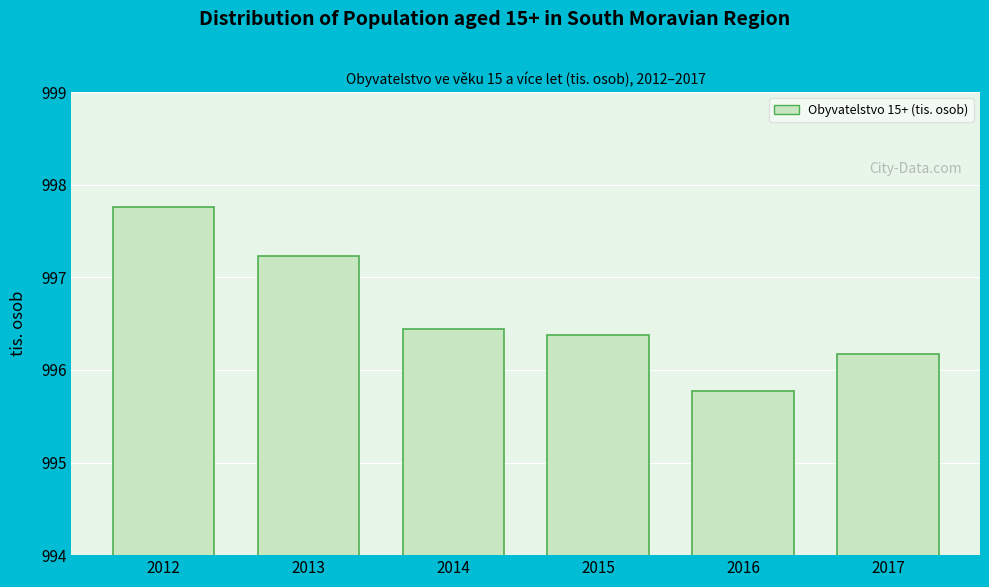

Reading left to right, list all the values displayed in this chart.

2012=997.8	2013=997.2	2014=996.4	2015=996.4	2016=995.8	2017=996.2